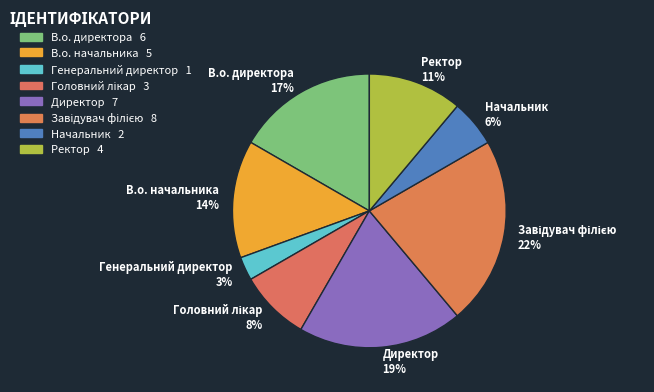

Count the number of slices in the pie.

8